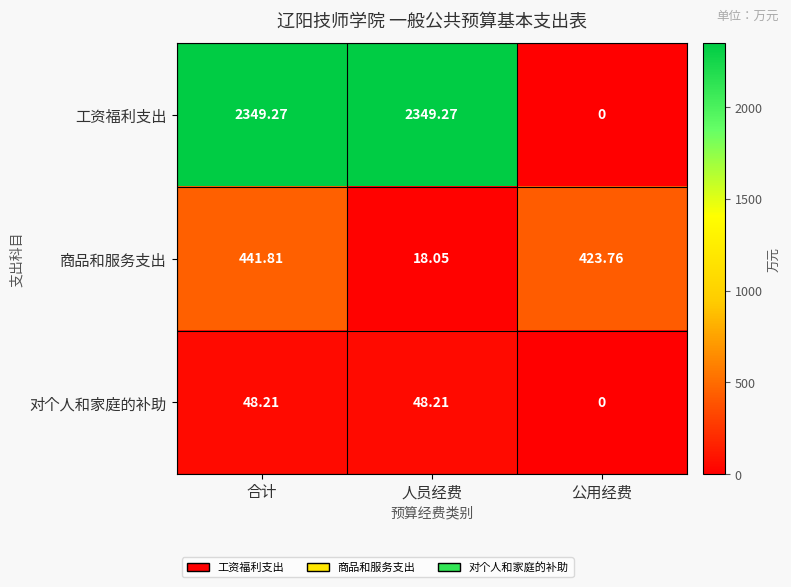

List the labels in order of 商品和服务支出 value, largest first.

合计, 公用经费, 人员经费